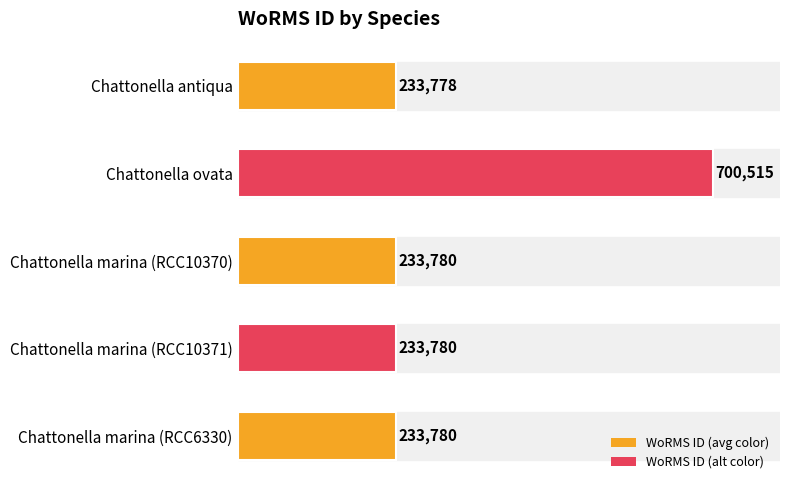

Reading left to right, extract all data points from this chart.

233778	700515	233780	233780	233780